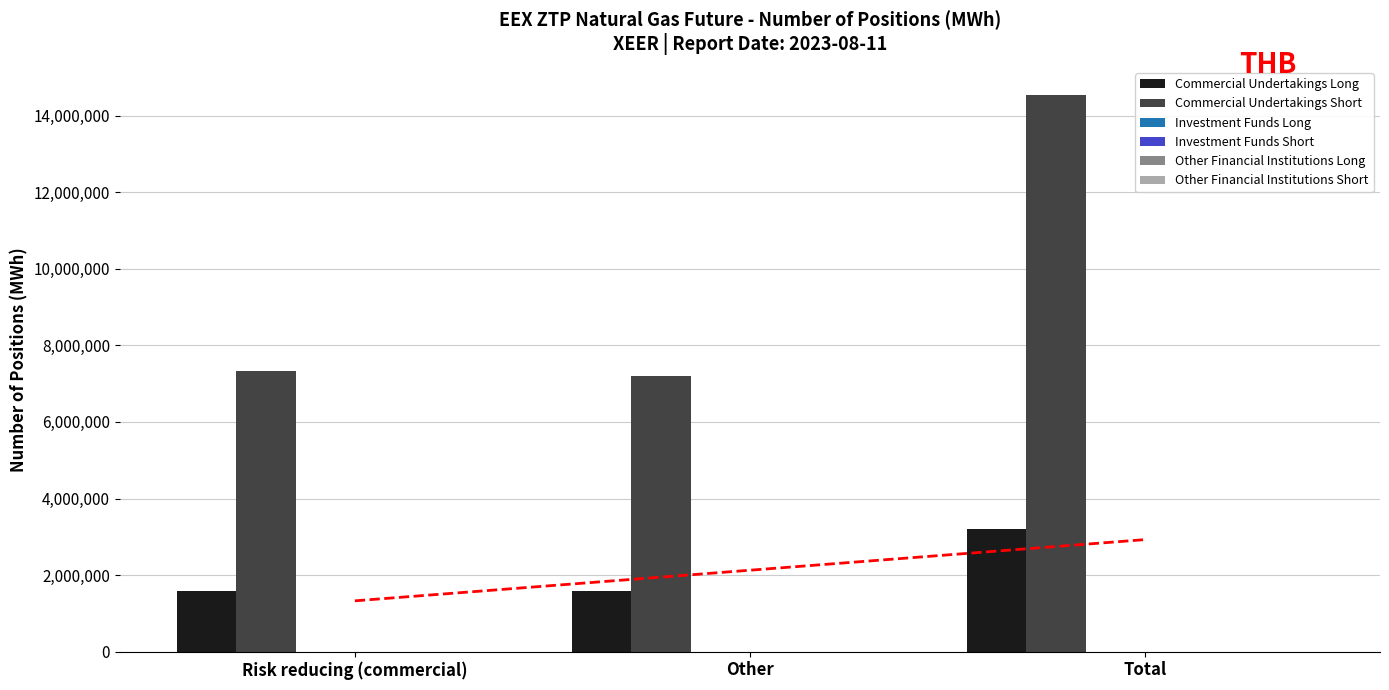

At which category does the chart reach its peak across all series?

Total